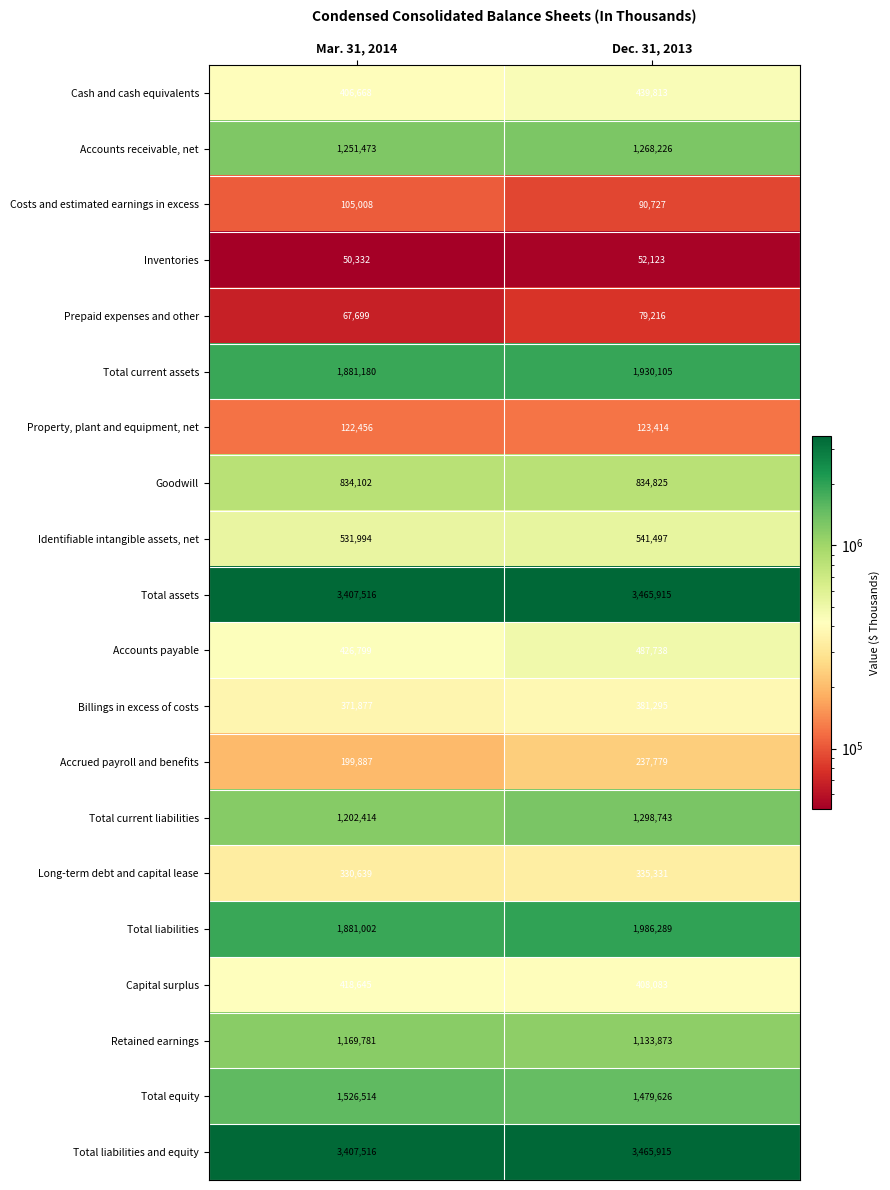

Which category has the lowest value across all series?

Mar. 31, 2014